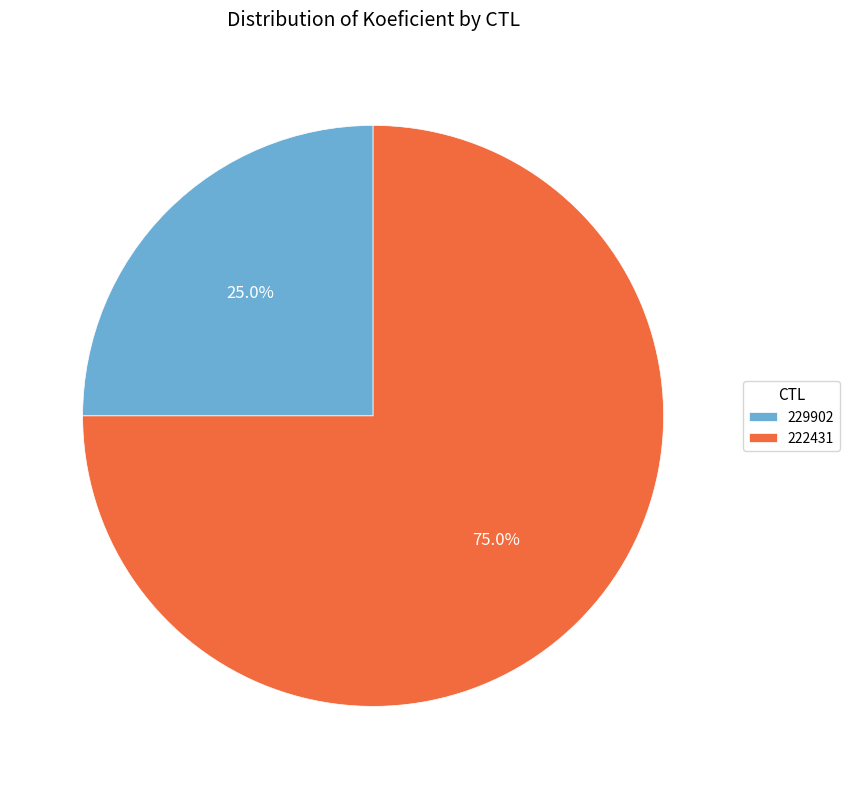

Do 229902 and 222431 together represent more than half of the pie?

Yes